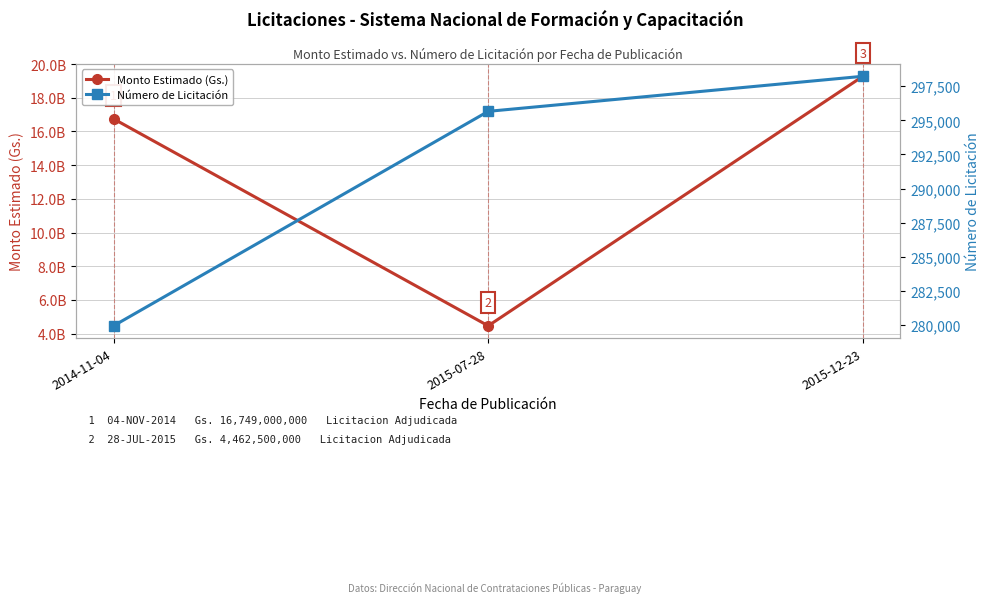

What is the difference between the maximum and minimum values in the Monto Estimado (Gs.) series?

14813200000